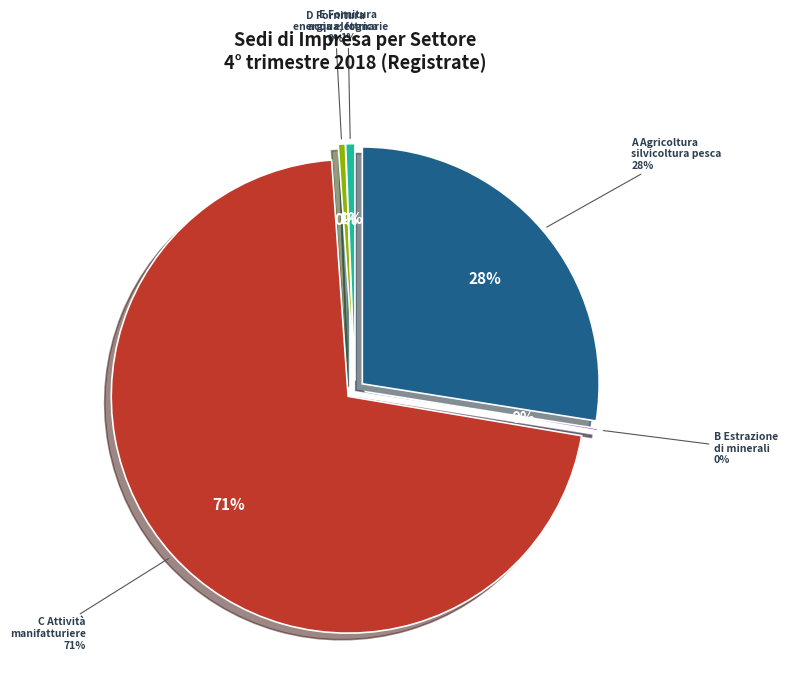

Which category has the smallest portion of the pie?

B Estrazione di minerali